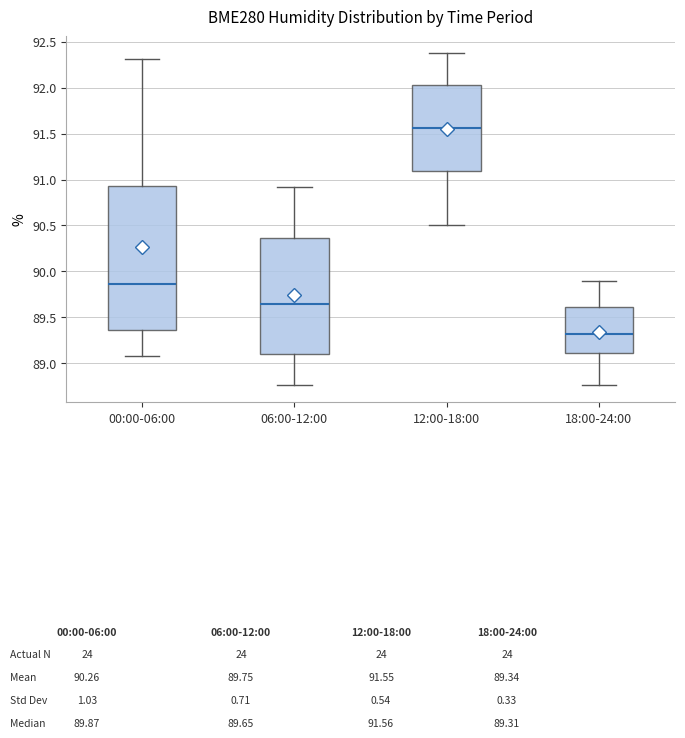

Which box's median line is the highest?

12:00-18:00